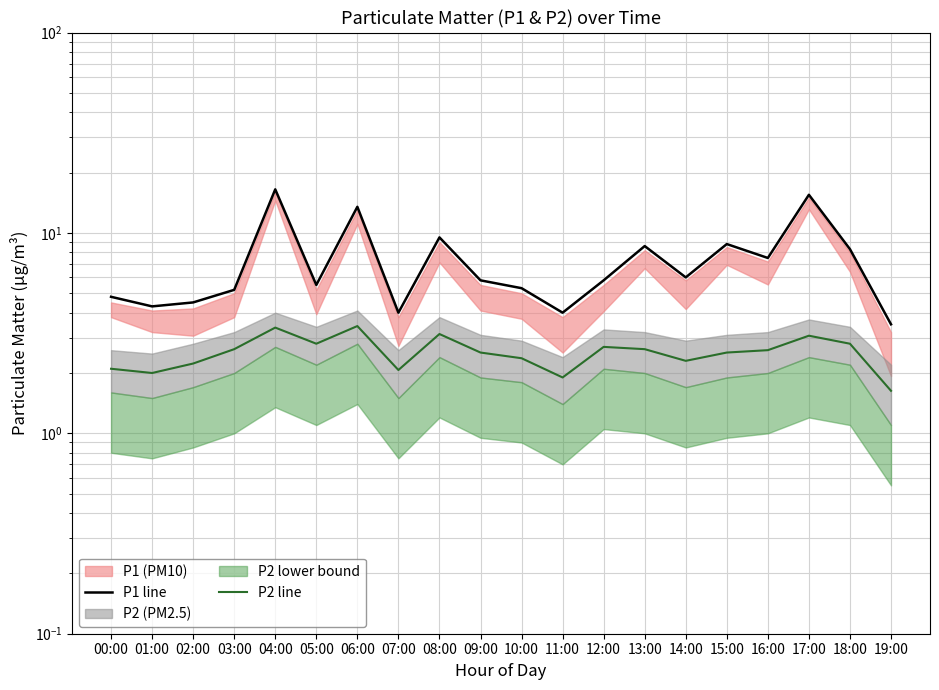

What is the value of the P1 line point at the 12th from the left?

4.0